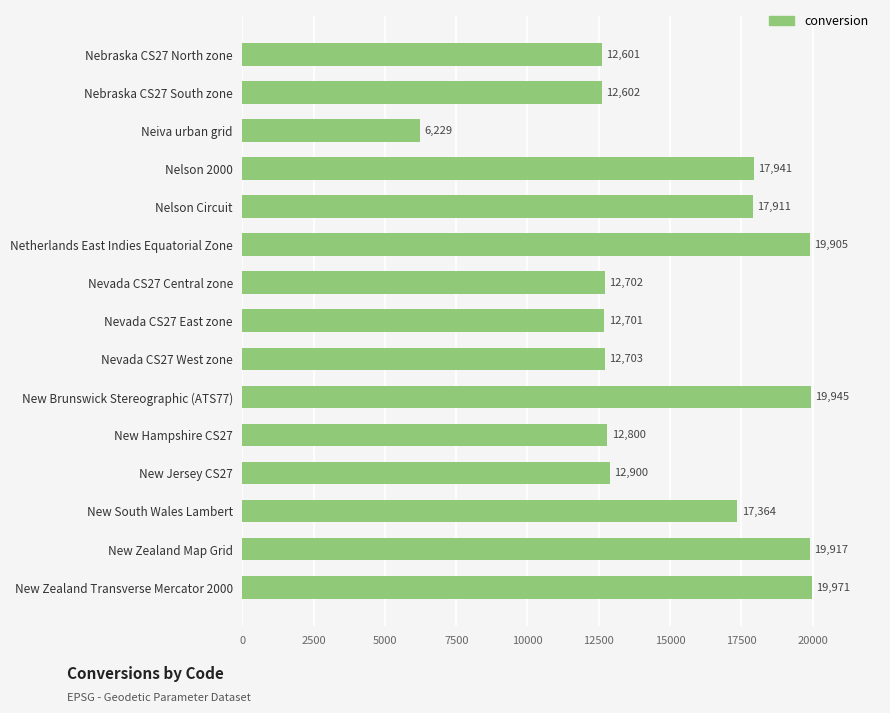

What is the change in value from Neiva urban grid to New Brunswick Stereographic (ATS77)?

+13716